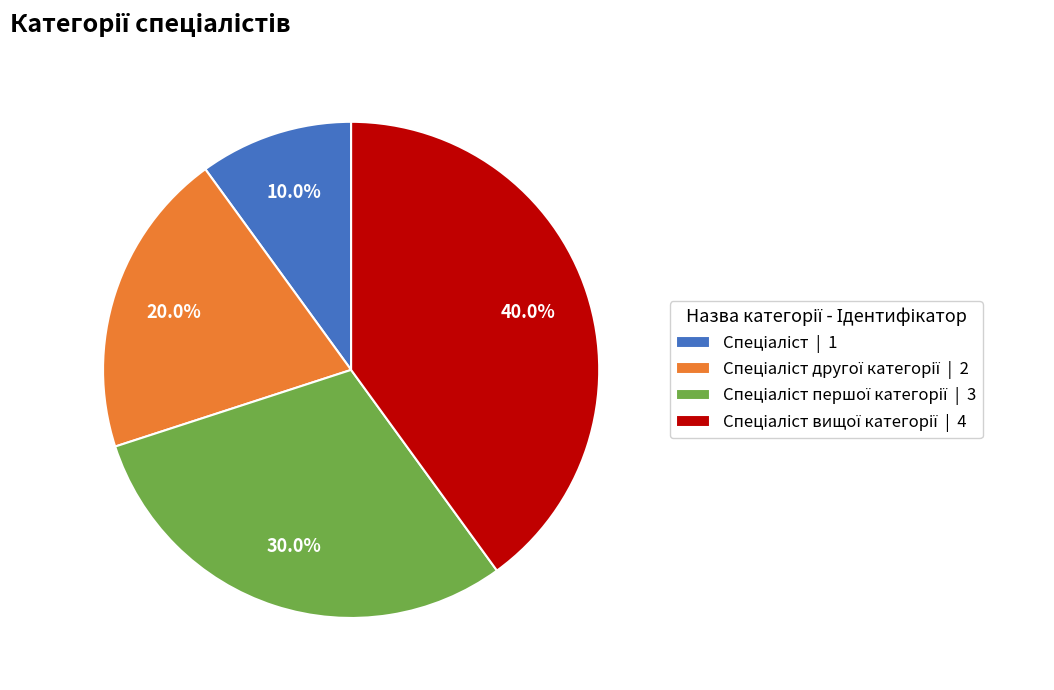

Does any single category account for the majority?

No